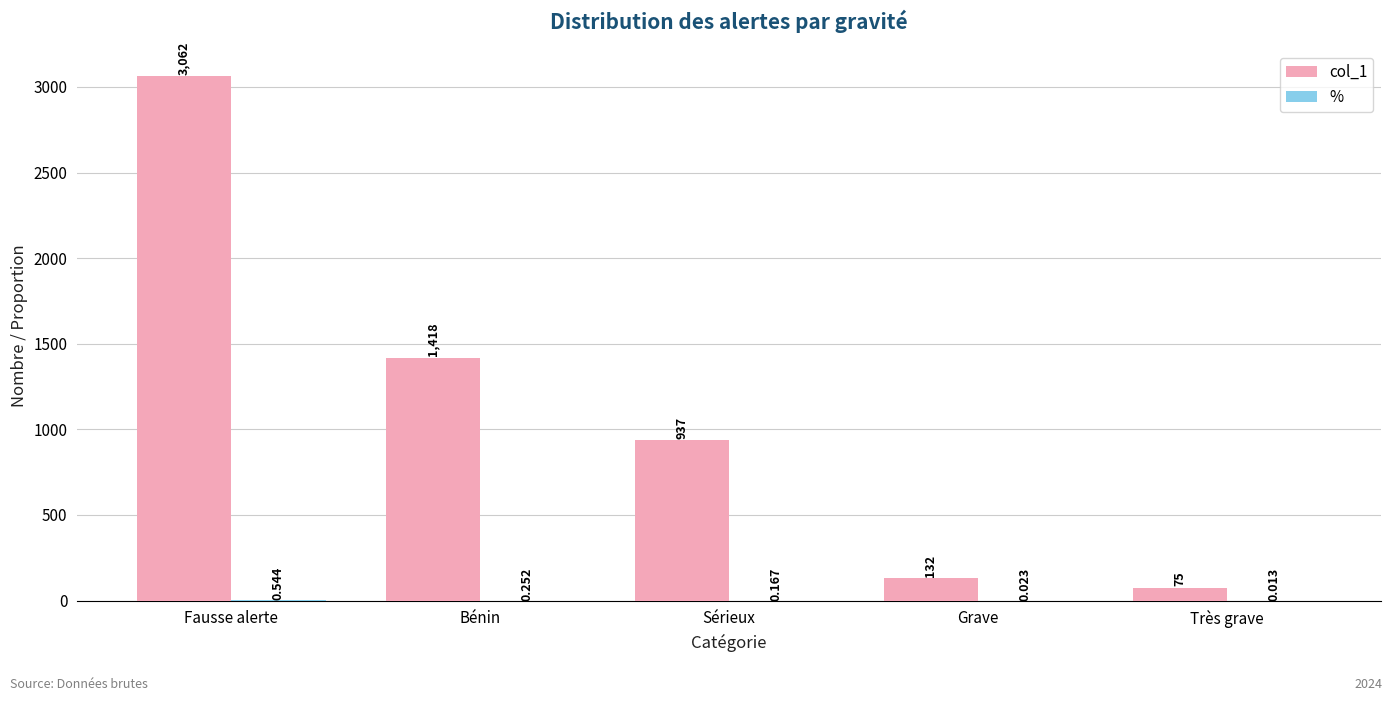

At which category is the sum across all series the highest?

Fausse alerte